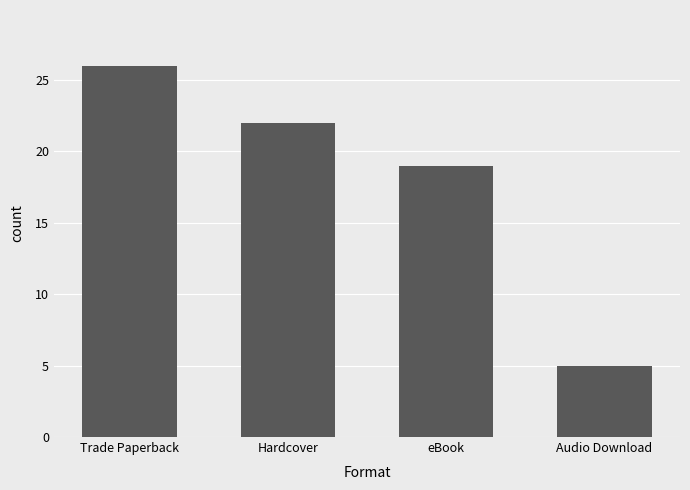

Where is the data nearest to the value 15?

eBook